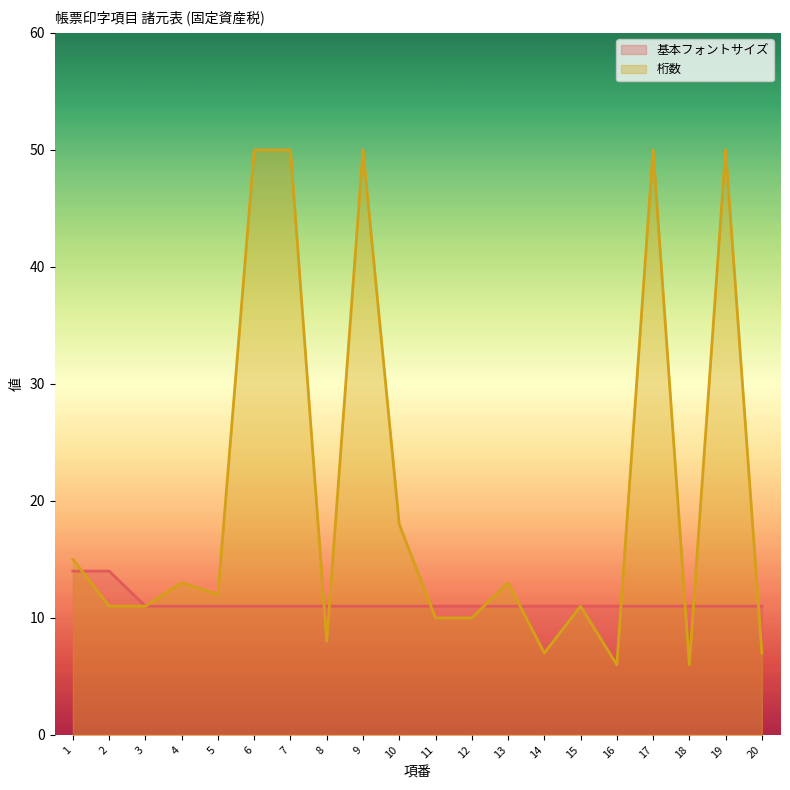

Is the value of 桁数 at 5 greater than the value of 基本フォントサイズ at 19?

Yes